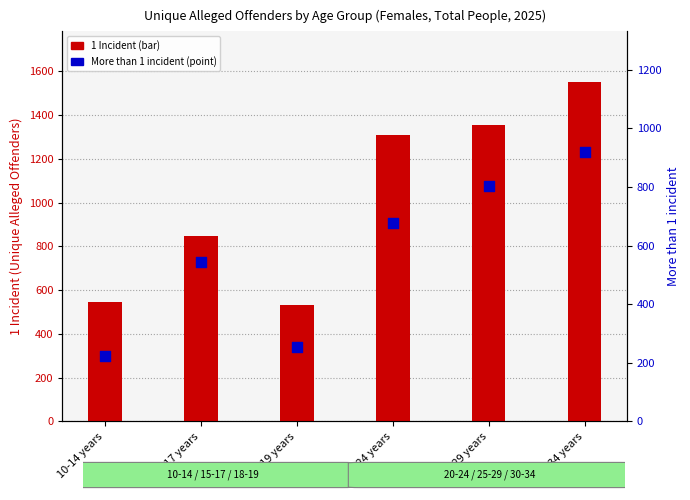

Which series has the largest total across all categories?

1 Incident